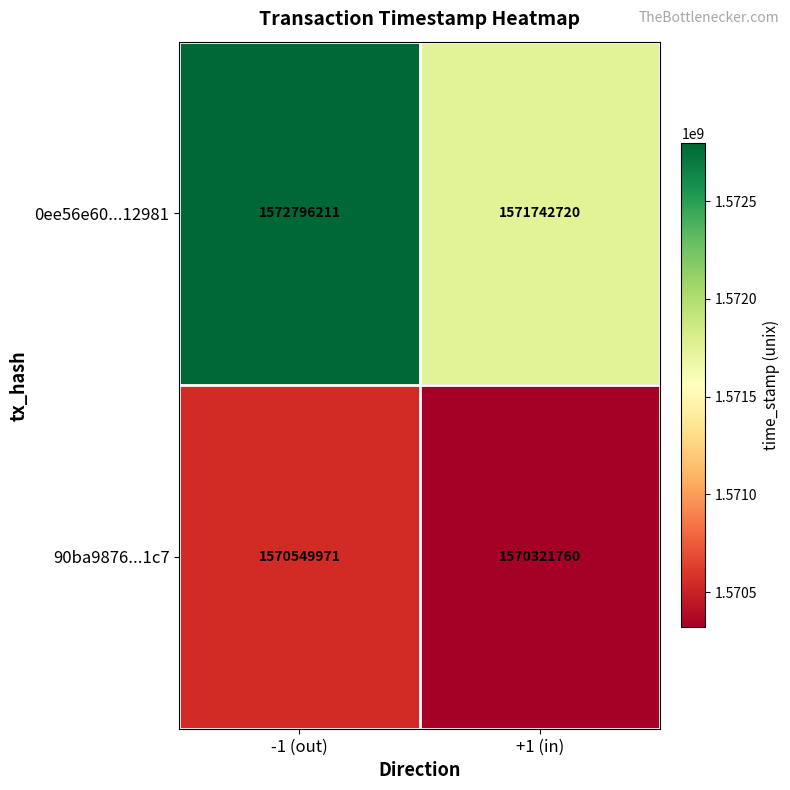

What is the sum of all 0ee56e60...12981 values?

3144538931